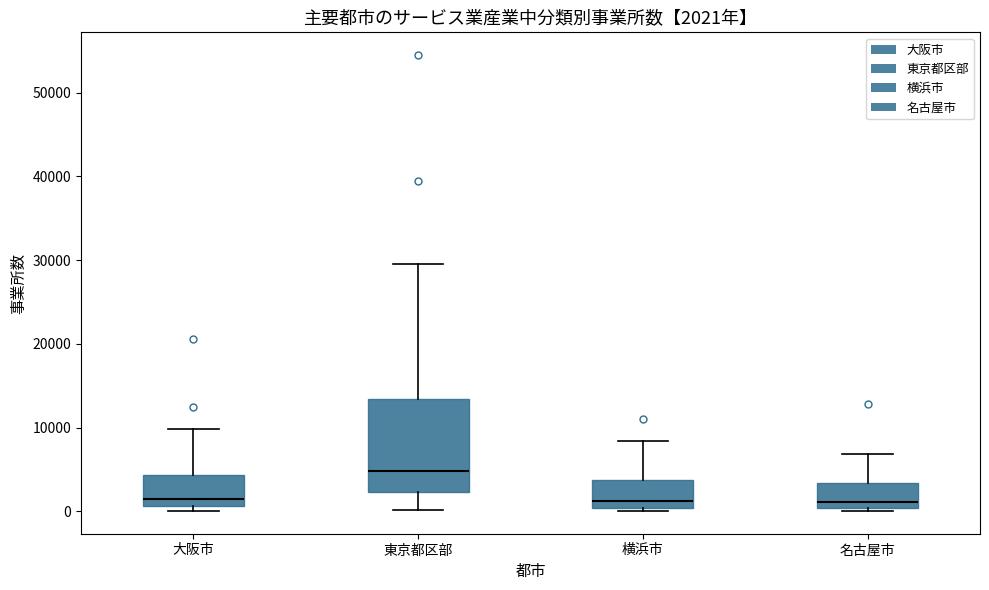

Which box's median line is the highest?

東京都区部